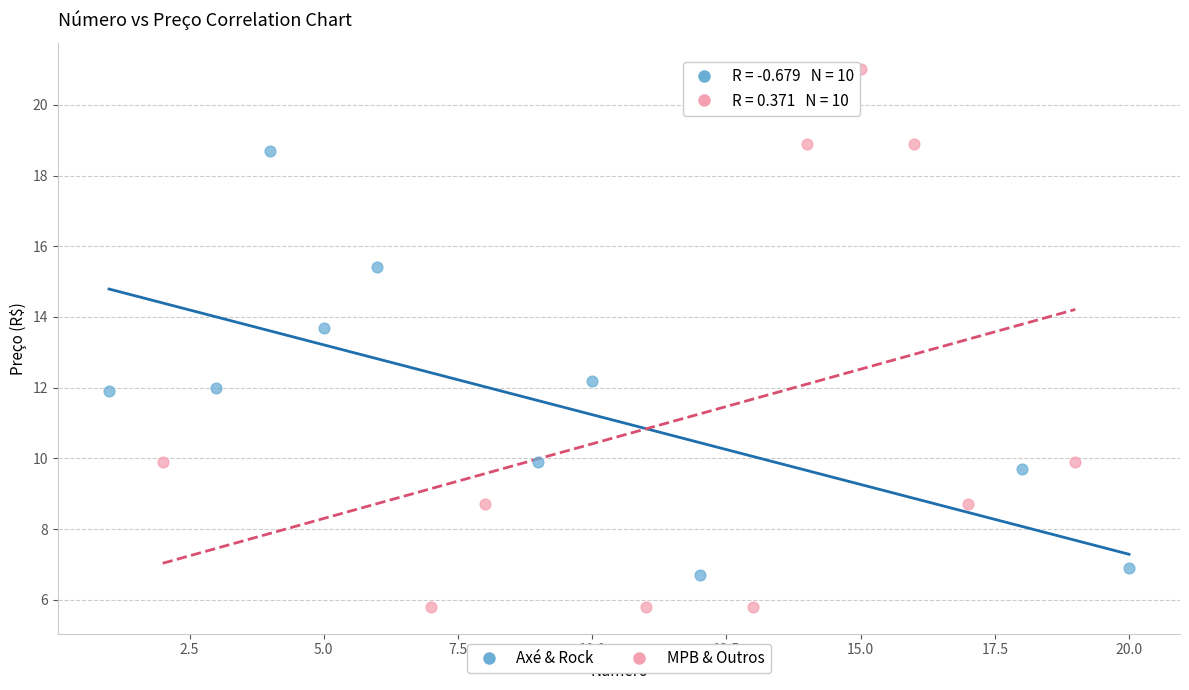

Which series contains the highest Y value?

MPB & Outros